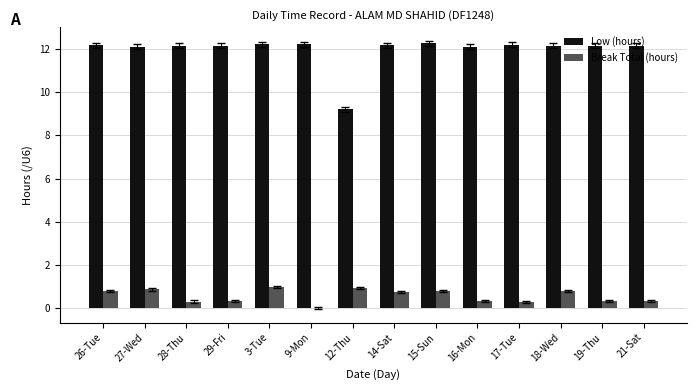

Between 26-Tue and 3-Tue, which series saw the biggest shift?

Break Total (hours)